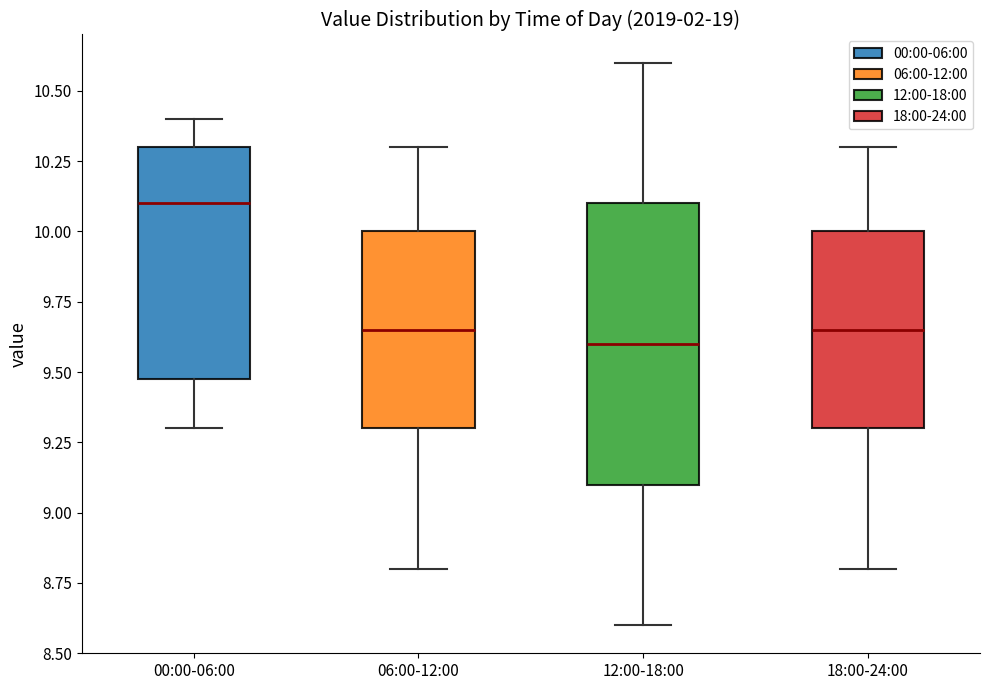

Reading left to right, read every box against the y-axis: the position of its median line, the range the box covers, and the ends of its whiskers. The values are not printed on the chart, so give them approximately, as read against the axis.

00:00-06:00: median 10.10, box 9.50 to 10.30, whiskers 9.30 to 10.40
06:00-12:00: median 9.65, box 9.30 to 10.00, whiskers 8.80 to 10.30
12:00-18:00: median 9.60, box 9.10 to 10.10, whiskers 8.60 to 10.60
18:00-24:00: median 9.65, box 9.30 to 10.00, whiskers 8.80 to 10.30